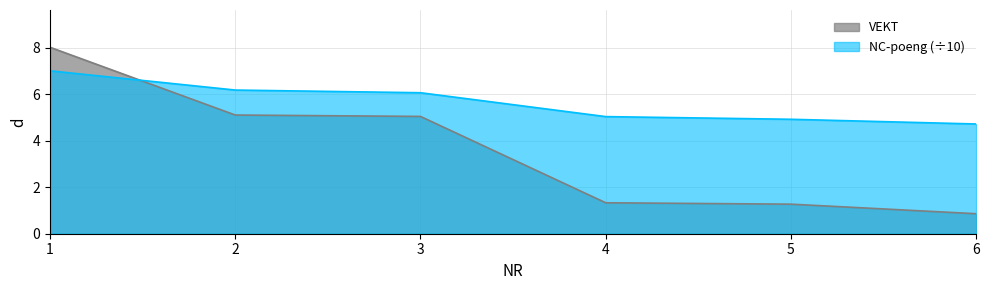

Does the chart have visible grid lines?

Yes